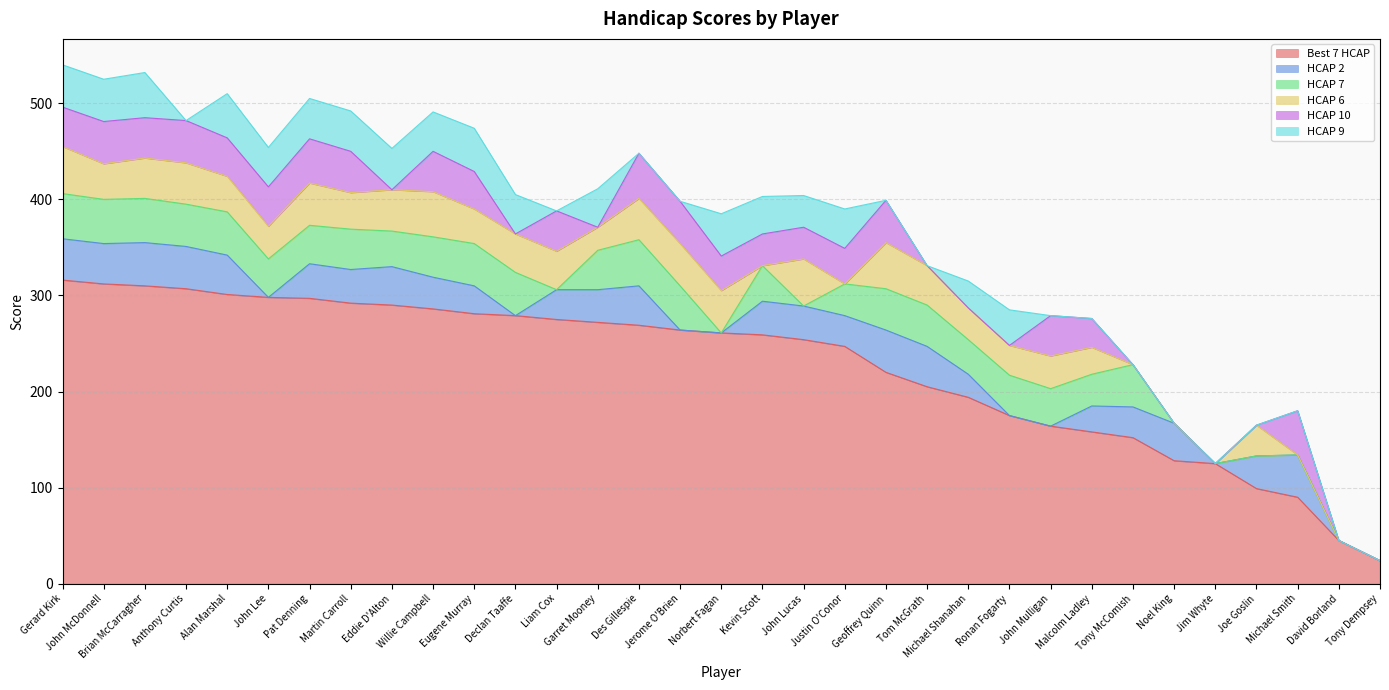

Reading left to right, what are all the values shown in this chart?

Best 7 HCAP: Gerard Kirk=316	John McDonnell=312	Brian McCarragher=310	Anthony Curtis=307	Alan Marshal=301	John Lee=298	Pat Denning=297	Martin Carroll=292	Eddie D'Alton=290	Willie Campbell=286	Eugene Murray=281	Declan Taaffe=279	Liam Cox=275	Garret Mooney=272	Des Gillespie=269	Jerome O'Brien=264	Norbert Fagan=261	Kevin Scott=259	John Lucas=254	Justin O'Conor=247	Geoffrey Quinn=220	Tom McGrath=205	Michael Shanahan=194	Ronan Fogarty=175	John Mulligan=164	Malcolm Ladley=158	Tony McComish=152	Noel King=128	Jim Whyte=125	Joe Goslin=99	Michael Smith=90	David Borland=45	Tony Dempsey=24
HCAP 2: Gerard Kirk=43	John McDonnell=42	Brian McCarragher=45	Anthony Curtis=44	Alan Marshal=41	John Lee=0	Pat Denning=36	Martin Carroll=35	Eddie D'Alton=40	Willie Campbell=33	Eugene Murray=29	Declan Taaffe=0	Liam Cox=31	Garret Mooney=34	Des Gillespie=41	Jerome O'Brien=0	Norbert Fagan=0	Kevin Scott=35	John Lucas=35	Justin O'Conor=32	Geoffrey Quinn=44	Tom McGrath=42	Michael Shanahan=24	Ronan Fogarty=0	John Mulligan=0	Malcolm Ladley=27	Tony McComish=32	Noel King=39	Jim Whyte=0	Joe Goslin=34	Michael Smith=44	David Borland=0	Tony Dempsey=0
HCAP 7: Gerard Kirk=47	John McDonnell=46	Brian McCarragher=46	Anthony Curtis=44	Alan Marshal=45	John Lee=40	Pat Denning=40	Martin Carroll=42	Eddie D'Alton=37	Willie Campbell=42	Eugene Murray=44	Declan Taaffe=45	Liam Cox=0	Garret Mooney=41	Des Gillespie=48	Jerome O'Brien=46	Norbert Fagan=0	Kevin Scott=37	John Lucas=0	Justin O'Conor=33	Geoffrey Quinn=43	Tom McGrath=43	Michael Shanahan=36	Ronan Fogarty=42	John Mulligan=39	Malcolm Ladley=33	Tony McComish=44	Noel King=0	Jim Whyte=0	Joe Goslin=0	Michael Smith=0	David Borland=0	Tony Dempsey=0
HCAP 6: Gerard Kirk=49	John McDonnell=37	Brian McCarragher=42	Anthony Curtis=43	Alan Marshal=37	John Lee=34	Pat Denning=44	Martin Carroll=38	Eddie D'Alton=43	Willie Campbell=47	Eugene Murray=36	Declan Taaffe=40	Liam Cox=40	Garret Mooney=24	Des Gillespie=43	Jerome O'Brien=44	Norbert Fagan=44	Kevin Scott=0	John Lucas=49	Justin O'Conor=0	Geoffrey Quinn=48	Tom McGrath=41	Michael Shanahan=33	Ronan Fogarty=31	John Mulligan=34	Malcolm Ladley=28	Tony McComish=0	Noel King=0	Jim Whyte=0	Joe Goslin=32	Michael Smith=0	David Borland=0	Tony Dempsey=0
HCAP 10: Gerard Kirk=41	John McDonnell=44	Brian McCarragher=42	Anthony Curtis=44	Alan Marshal=40	John Lee=41	Pat Denning=46	Martin Carroll=43	Eddie D'Alton=0	Willie Campbell=42	Eugene Murray=39	Declan Taaffe=0	Liam Cox=42	Garret Mooney=0	Des Gillespie=47	Jerome O'Brien=44	Norbert Fagan=36	Kevin Scott=33	John Lucas=33	Justin O'Conor=37	Geoffrey Quinn=44	Tom McGrath=0	Michael Shanahan=0	Ronan Fogarty=0	John Mulligan=42	Malcolm Ladley=30	Tony McComish=0	Noel King=0	Jim Whyte=0	Joe Goslin=0	Michael Smith=46	David Borland=0	Tony Dempsey=0
HCAP 9: Gerard Kirk=44	John McDonnell=44	Brian McCarragher=47	Anthony Curtis=0	Alan Marshal=46	John Lee=41	Pat Denning=42	Martin Carroll=42	Eddie D'Alton=43	Willie Campbell=41	Eugene Murray=45	Declan Taaffe=41	Liam Cox=0	Garret Mooney=40	Des Gillespie=0	Jerome O'Brien=0	Norbert Fagan=44	Kevin Scott=39	John Lucas=33	Justin O'Conor=41	Geoffrey Quinn=0	Tom McGrath=0	Michael Shanahan=28	Ronan Fogarty=37	John Mulligan=0	Malcolm Ladley=0	Tony McComish=0	Noel King=0	Jim Whyte=0	Joe Goslin=0	Michael Smith=0	David Borland=0	Tony Dempsey=0